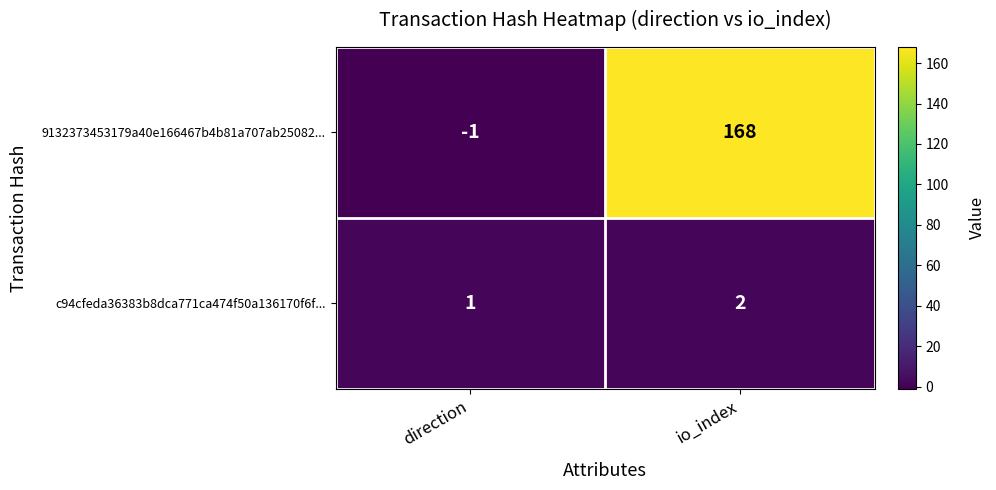

List the series in order of their overall mean, lowest first.

c94cfeda36383b8dca771ca474f50a136170f6f..., 9132373453179a40e166467b4b81a707ab25082...